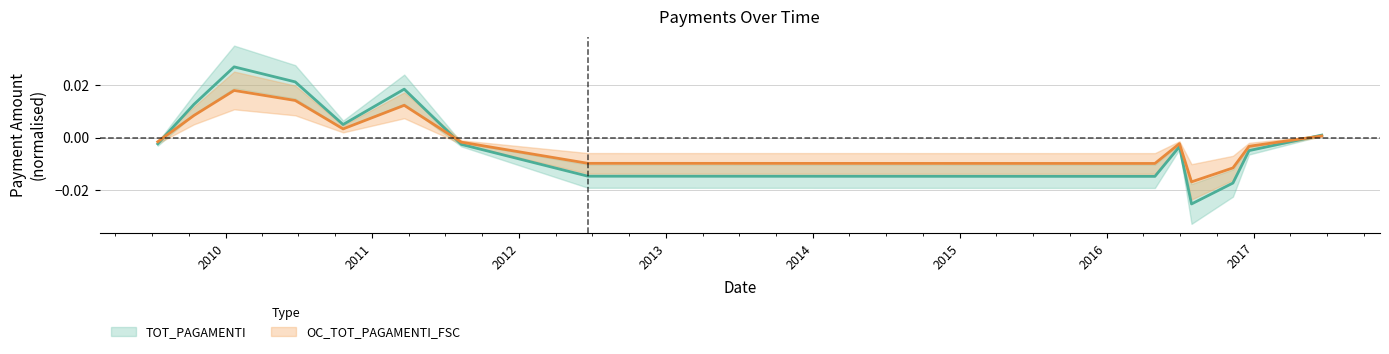

How many lines are shown in the chart?

2